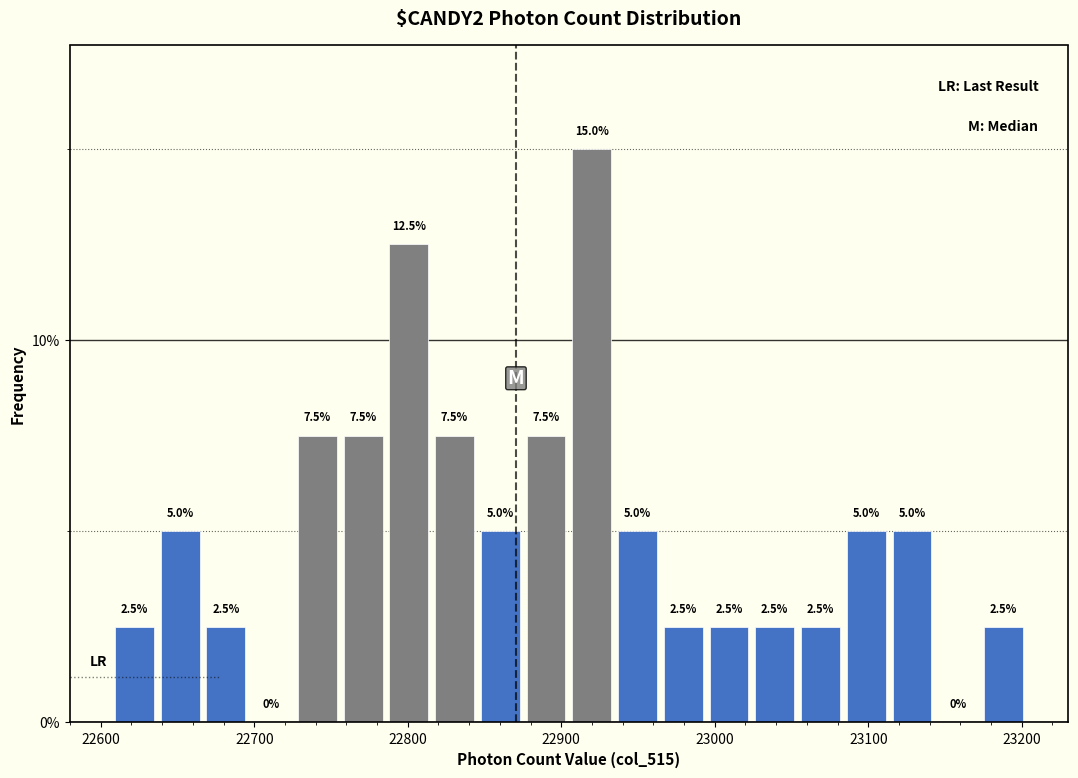

Around what value on the x-axis is the tallest bar? Give the approximate position of its centre, as read against the axis.

22920